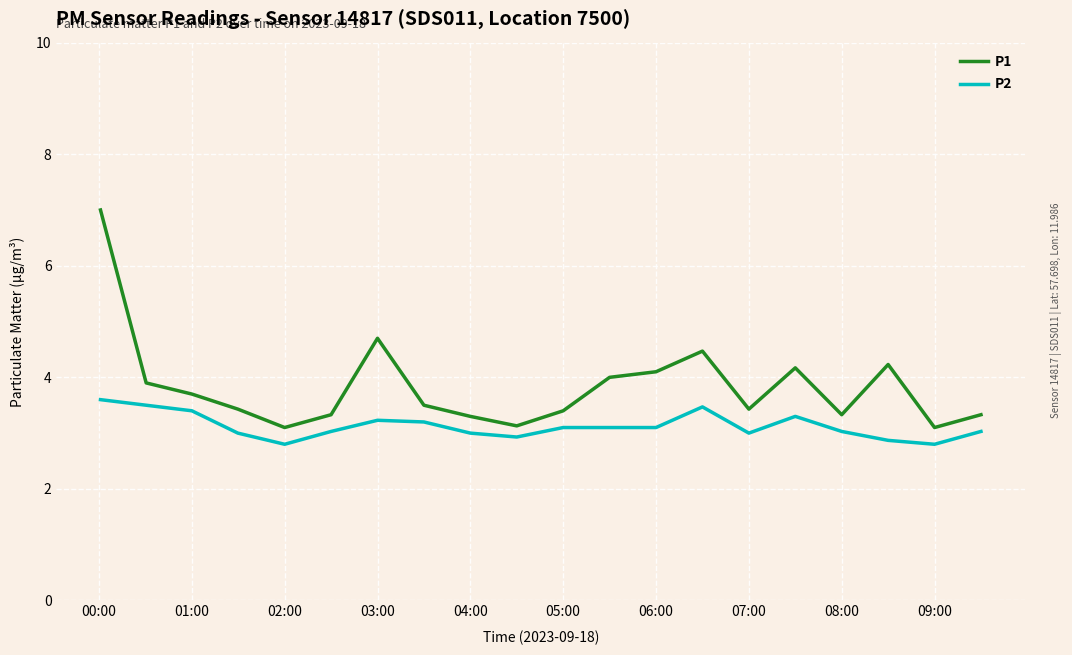

Which series has the largest range (max minus min)?

P1